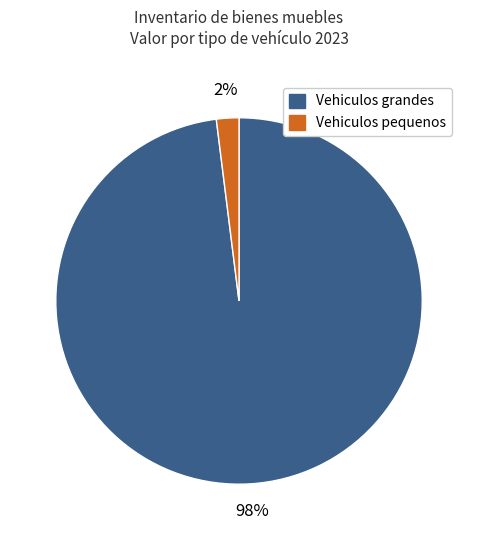

To the nearest percent, what is the difference between the largest and smallest slice percentages?

96%